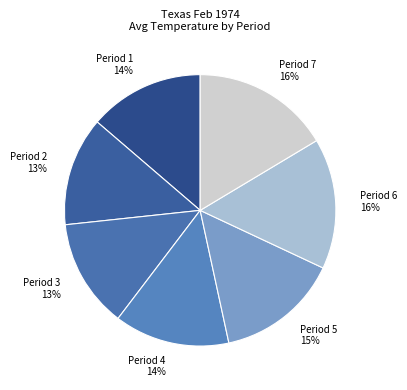

Combined, do Period 4 and Period 7 account for over 50%?

No